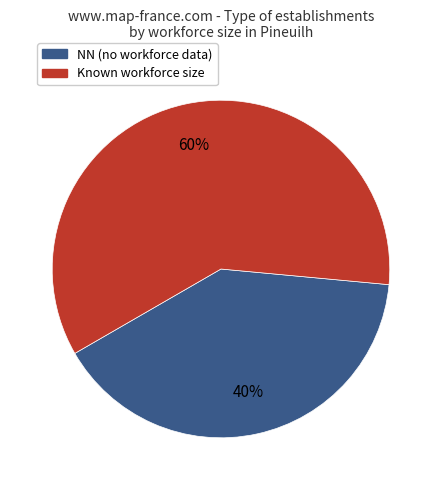

Does any single category account for the majority?

Yes